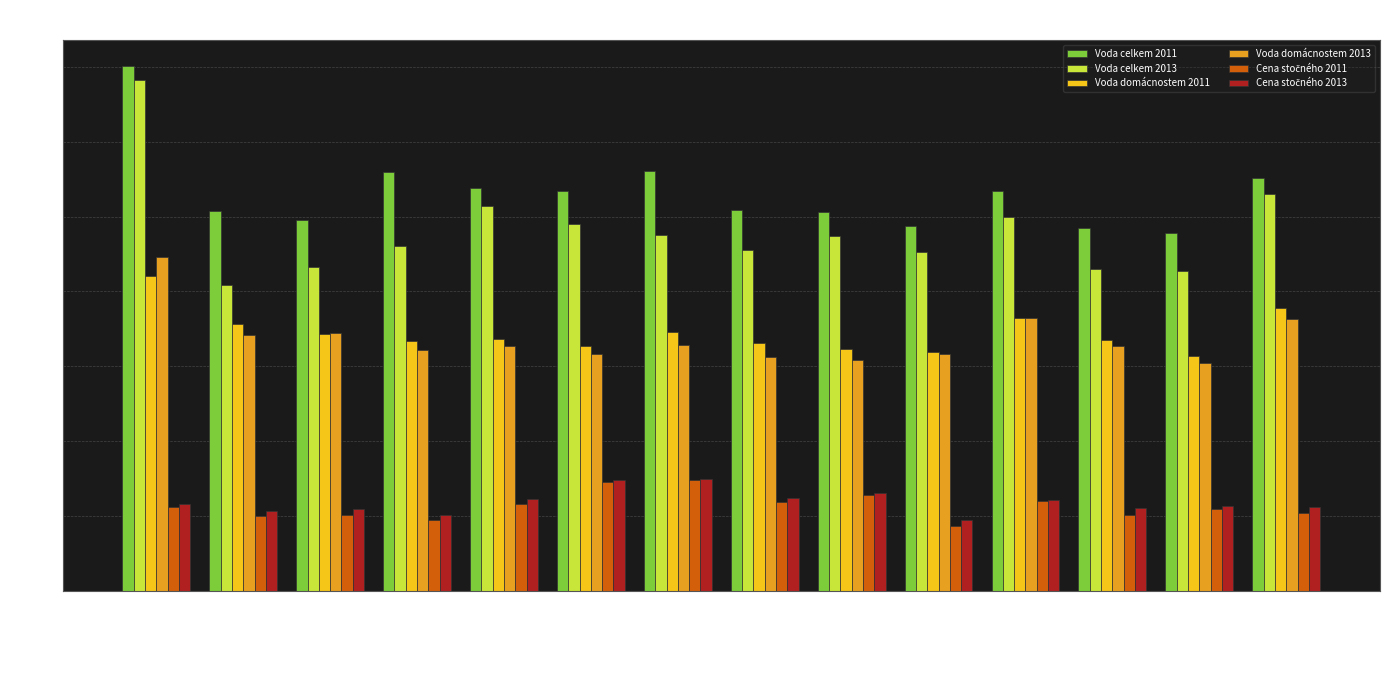

What is the label of the 11th bar from the right?

Plzeňský